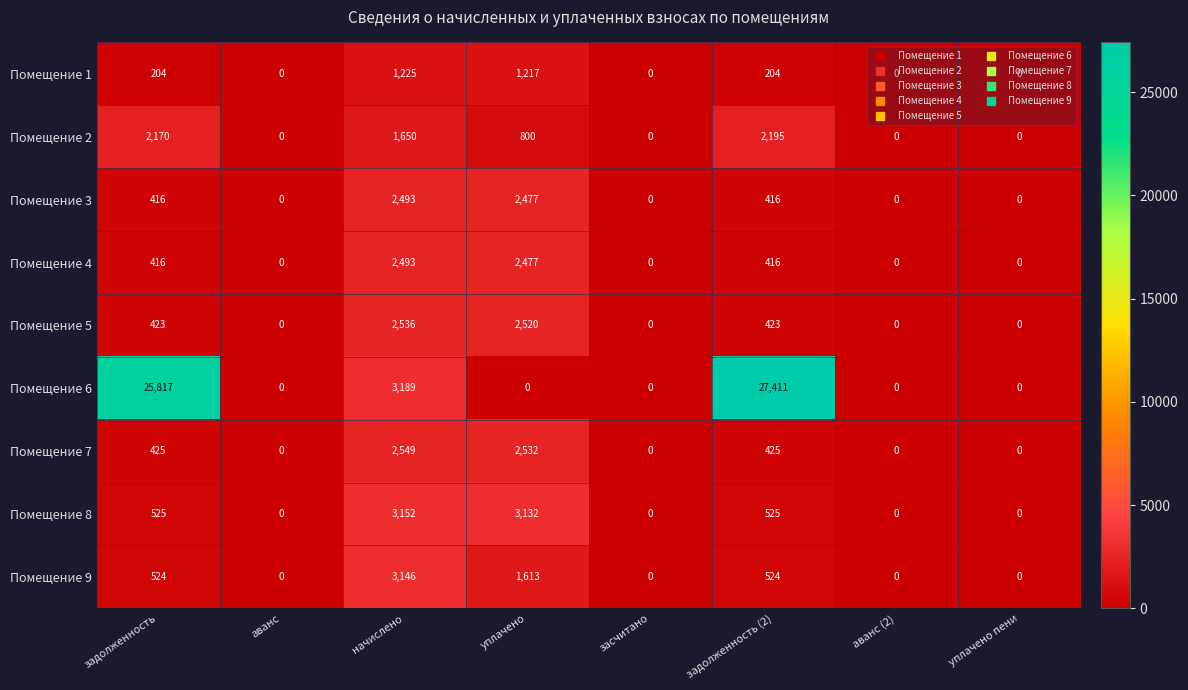

How many categories are shown in the chart?

8